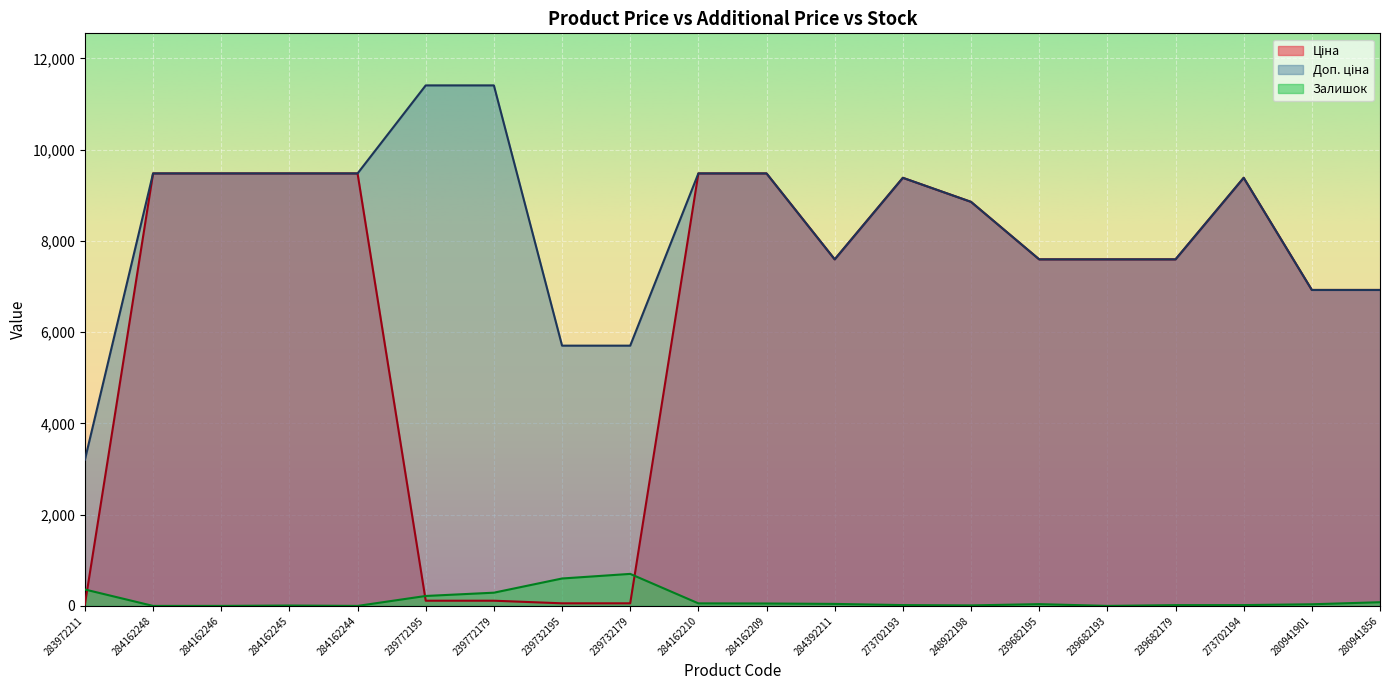

What is the difference between the maximum and minimum values in the Доп. ціна series?

8205.0